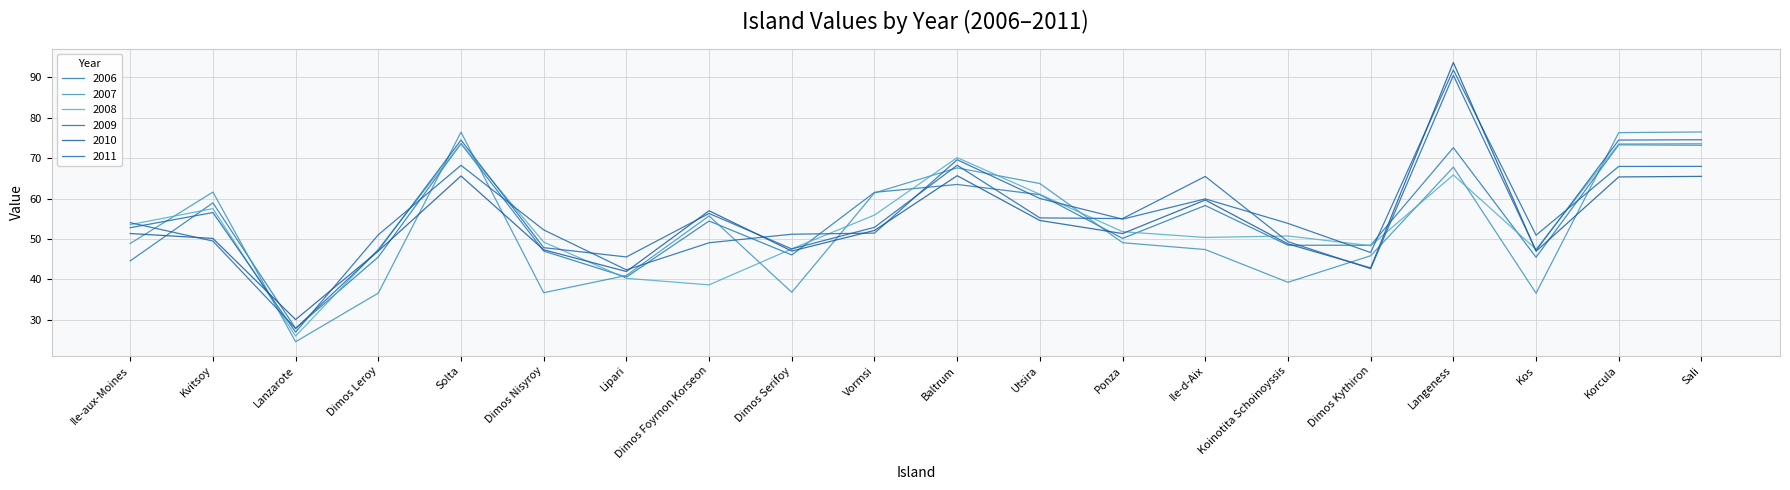

At which label is 2010 closest to 61?

Ile-d-Aix